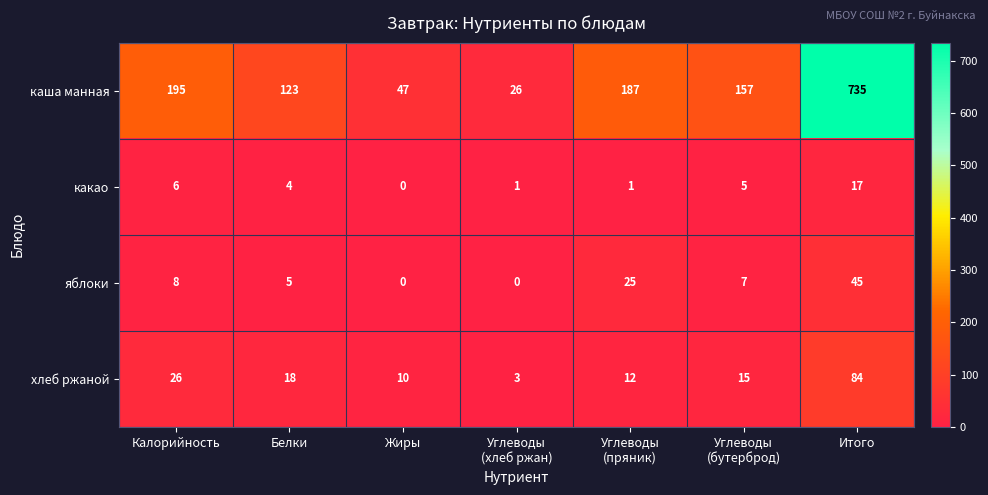

Rank the series at Итого from lowest to highest value.

какао, яблоки, хлеб ржаной, каша манная